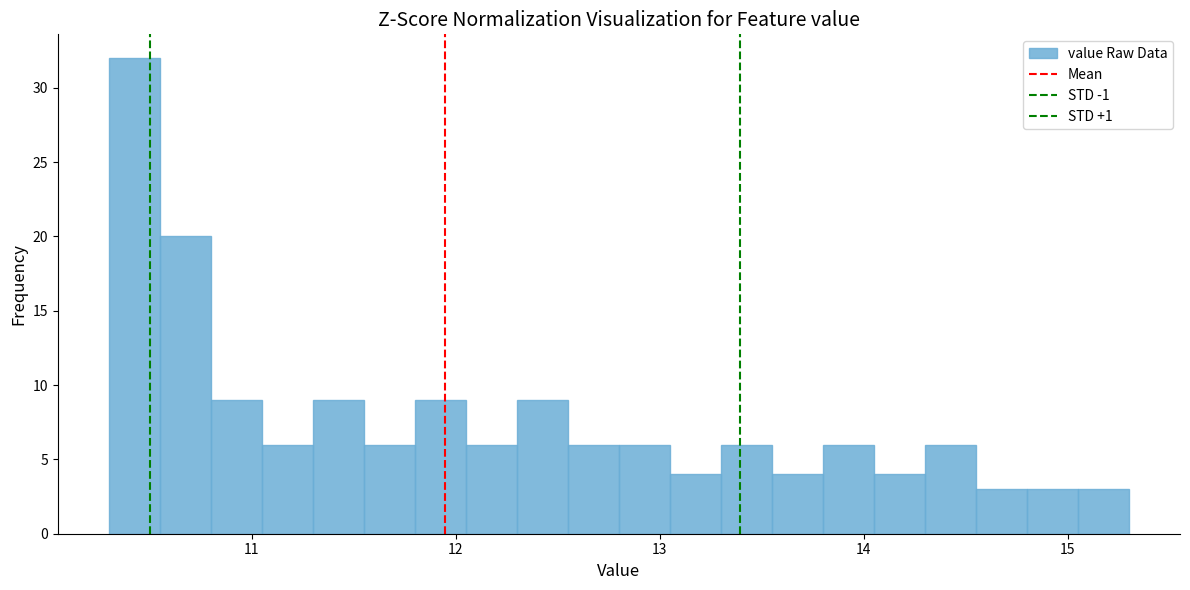

Read against the x-axis, roughly where is the centre of the tallest bar?

10.4